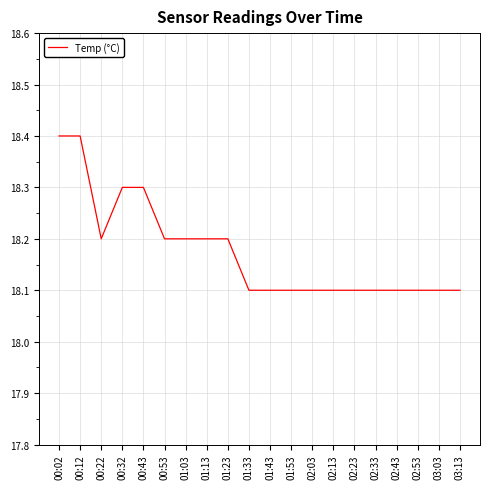

The value at 00:53 is 18.2. True or false?

True